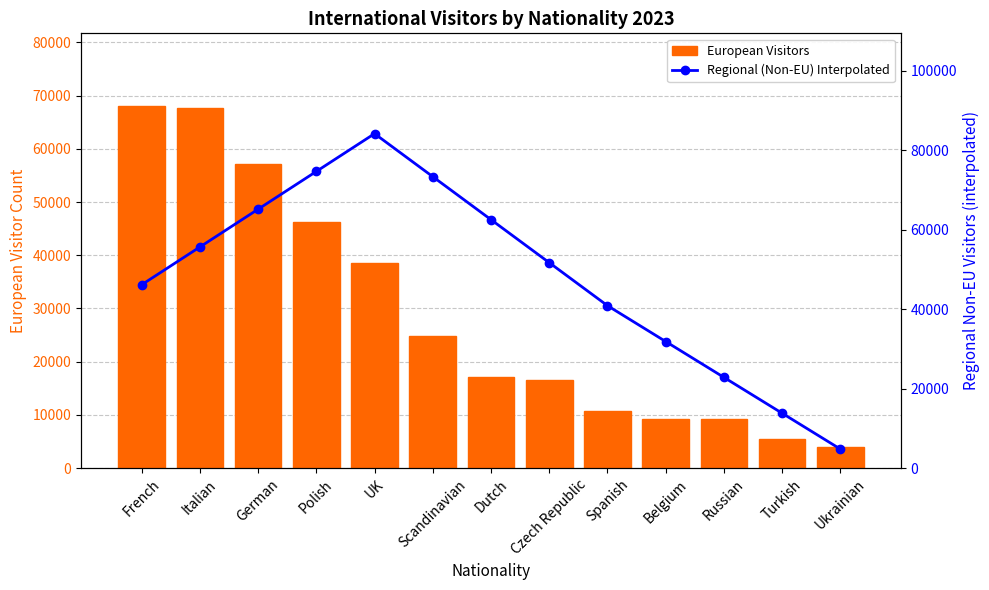

What is the label of the 13th bar from the right?

French